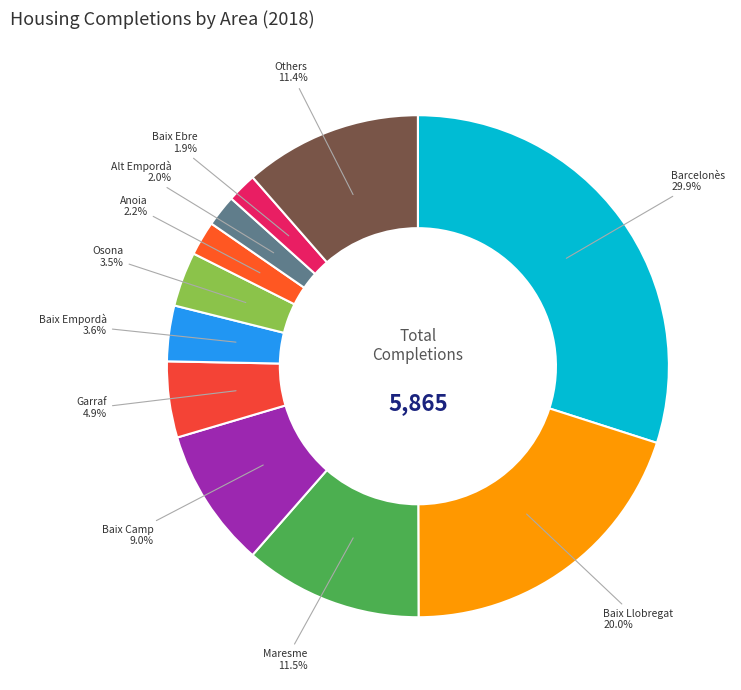

How many slices are in this pie chart?

11